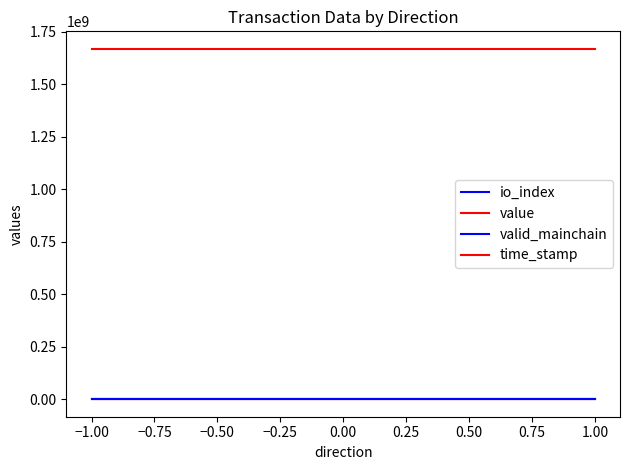

True or false: time_stamp and io_index intersect in this chart.

False